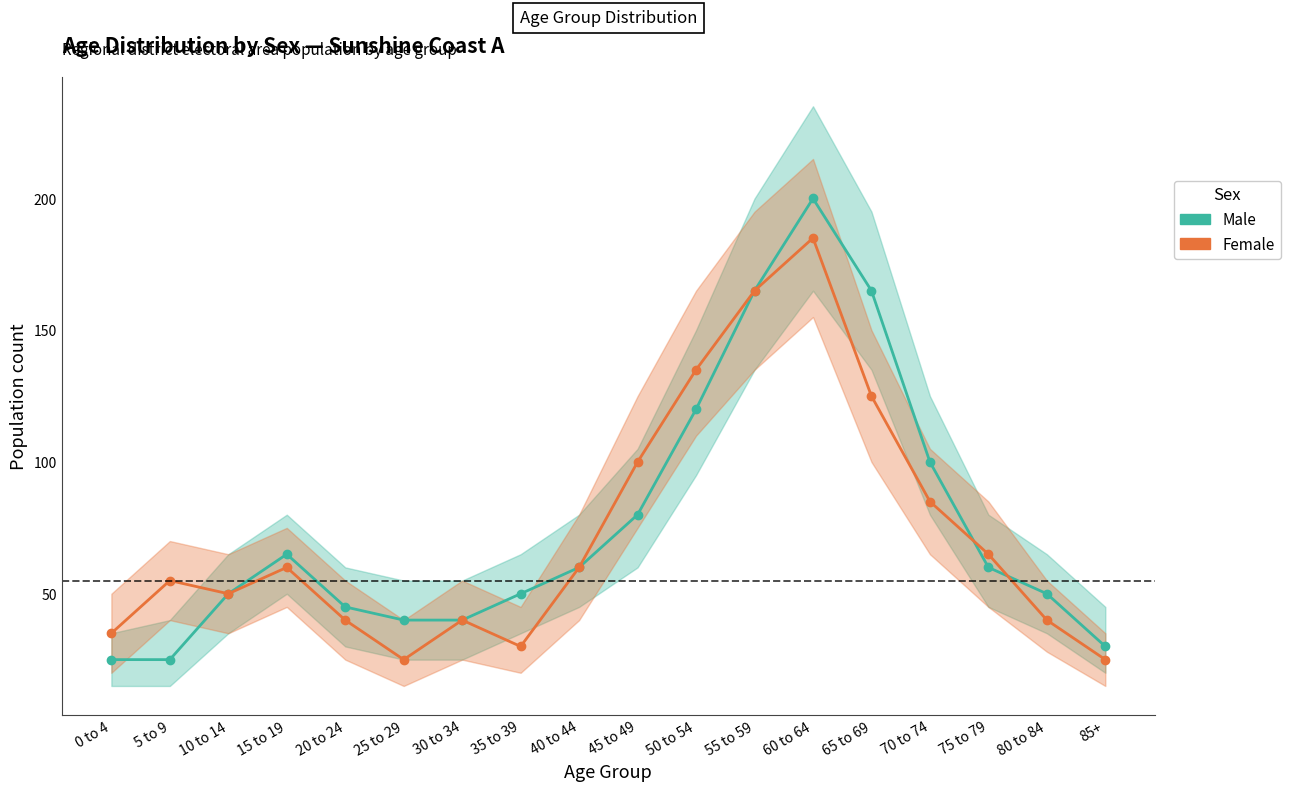

Reading left to right, list all the values displayed in this chart.

Male: 0 to 4=25	5 to 9=25	10 to 14=50	15 to 19=65	20 to 24=45	25 to 29=40	30 to 34=40	35 to 39=50	40 to 44=60	45 to 49=80	50 to 54=120	55 to 59=165	60 to 64=200	65 to 69=165	70 to 74=100	75 to 79=60	80 to 84=50	85+=30
Female: 0 to 4=35	5 to 9=55	10 to 14=50	15 to 19=60	20 to 24=40	25 to 29=25	30 to 34=40	35 to 39=30	40 to 44=60	45 to 49=100	50 to 54=135	55 to 59=165	60 to 64=185	65 to 69=125	70 to 74=85	75 to 79=65	80 to 84=40	85+=25